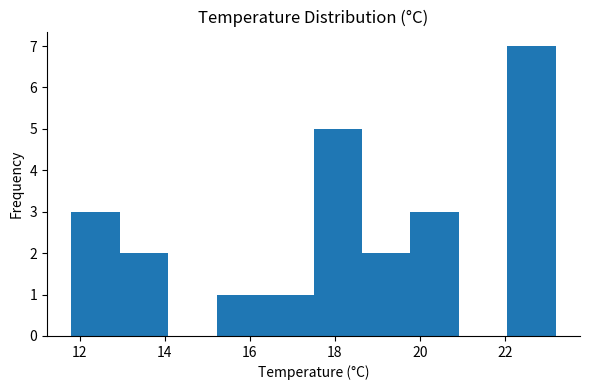

Reading left to right, list every bar in this chart as the range it spans on the x-axis followed by its height. Neither the bar edges nor the heights are printed on the chart, so give them approximately, as read against the axes.

11.80 to 12.94: 3
12.94 to 14.08: 2
14.08 to 15.22: 0
15.22 to 16.36: 1
16.36 to 17.50: 1
17.50 to 18.64: 5
18.64 to 19.78: 2
19.78 to 20.92: 3
20.92 to 22.06: 0
22.06 to 23.20: 7